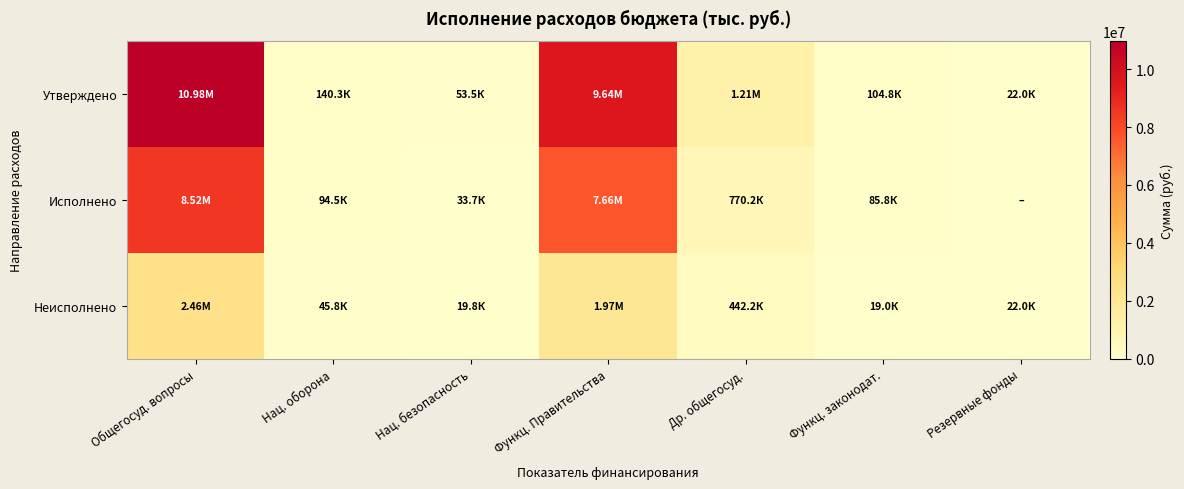

Which series has the widest spread of values?

Утверждено